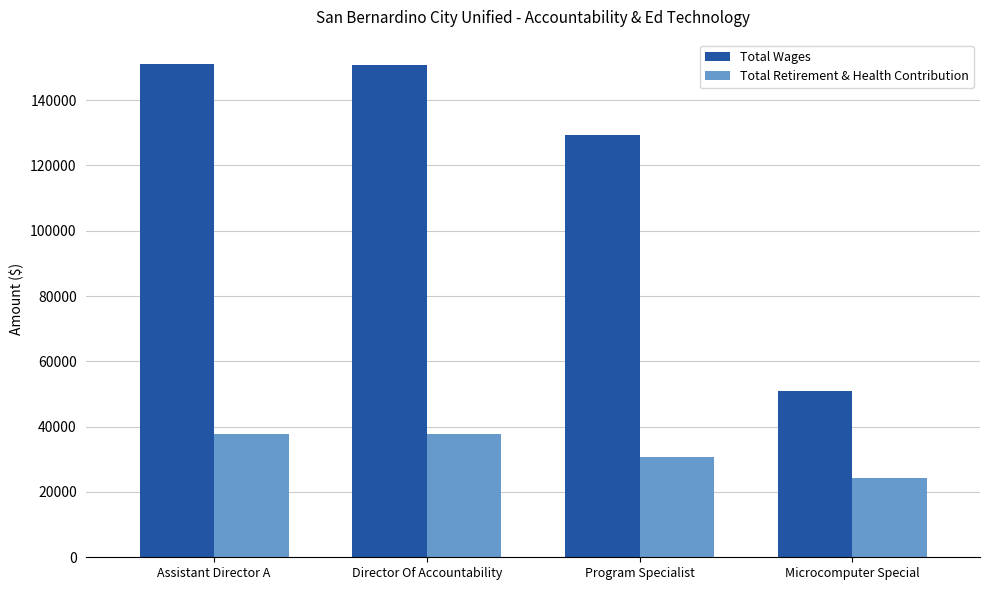

What is the sum of all Total Wages values?

481865